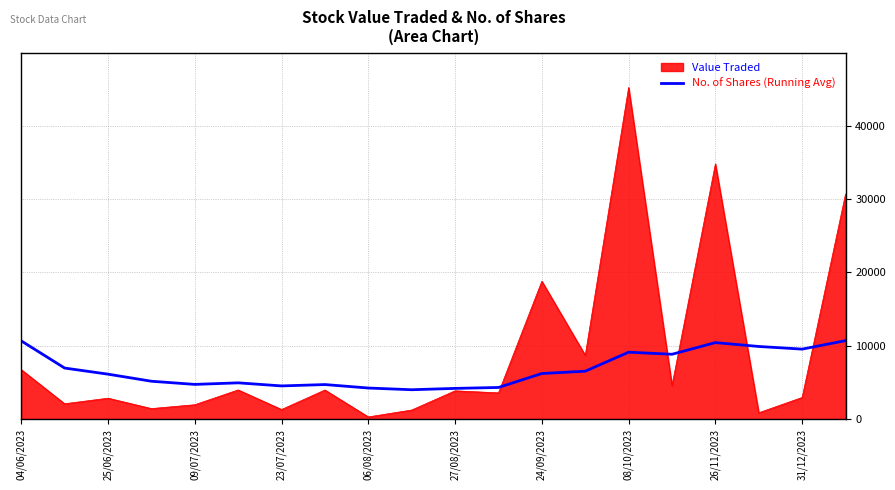

Rank the series by their maximum value, from highest to lowest.

Value Traded, No. of Shares (Running Avg)